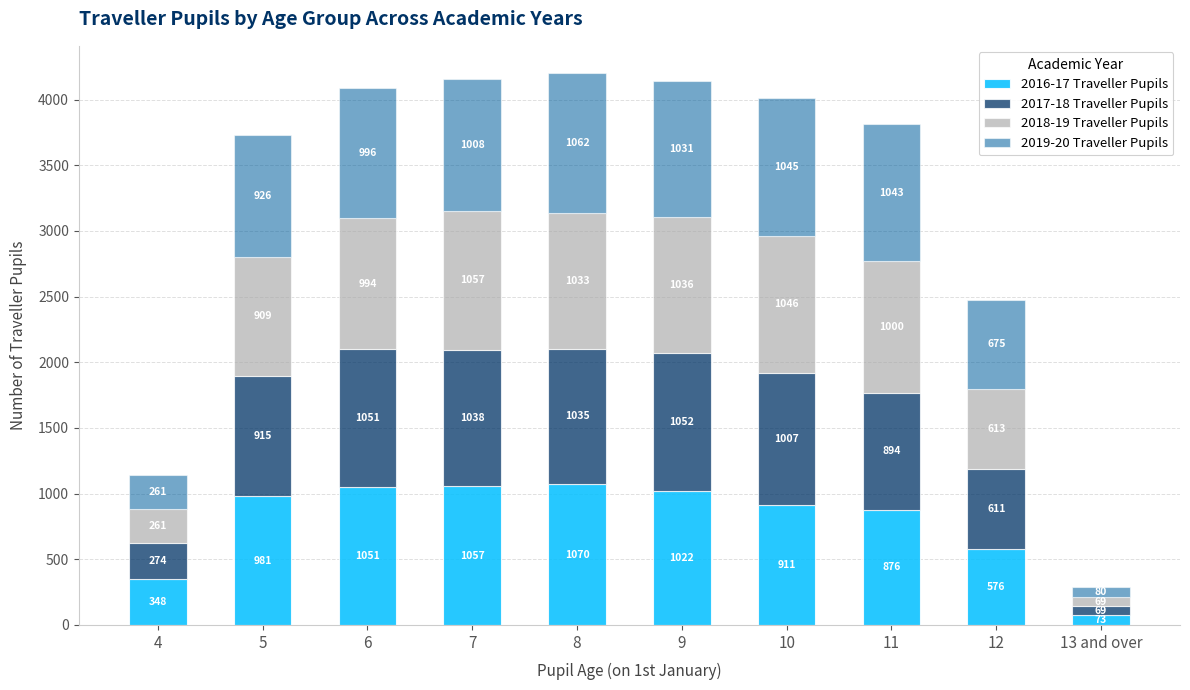

At which category is the sum across all series the highest?

8